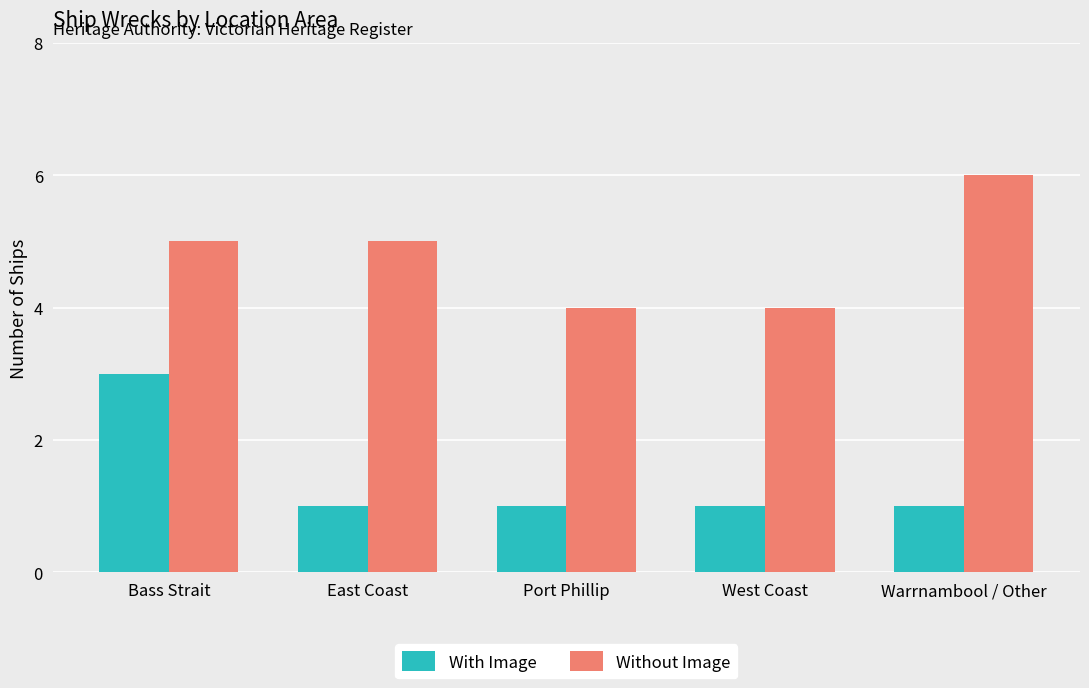

What is the difference between the highest and lowest values at Warrnambool / Other?

5